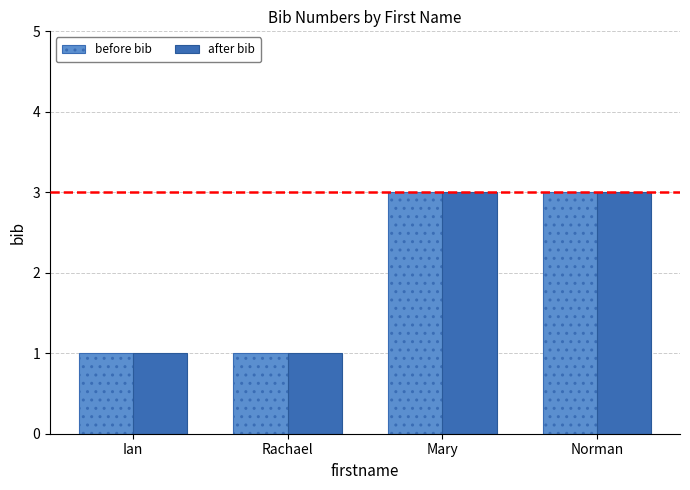

What is the maximum value shown in the chart?

3